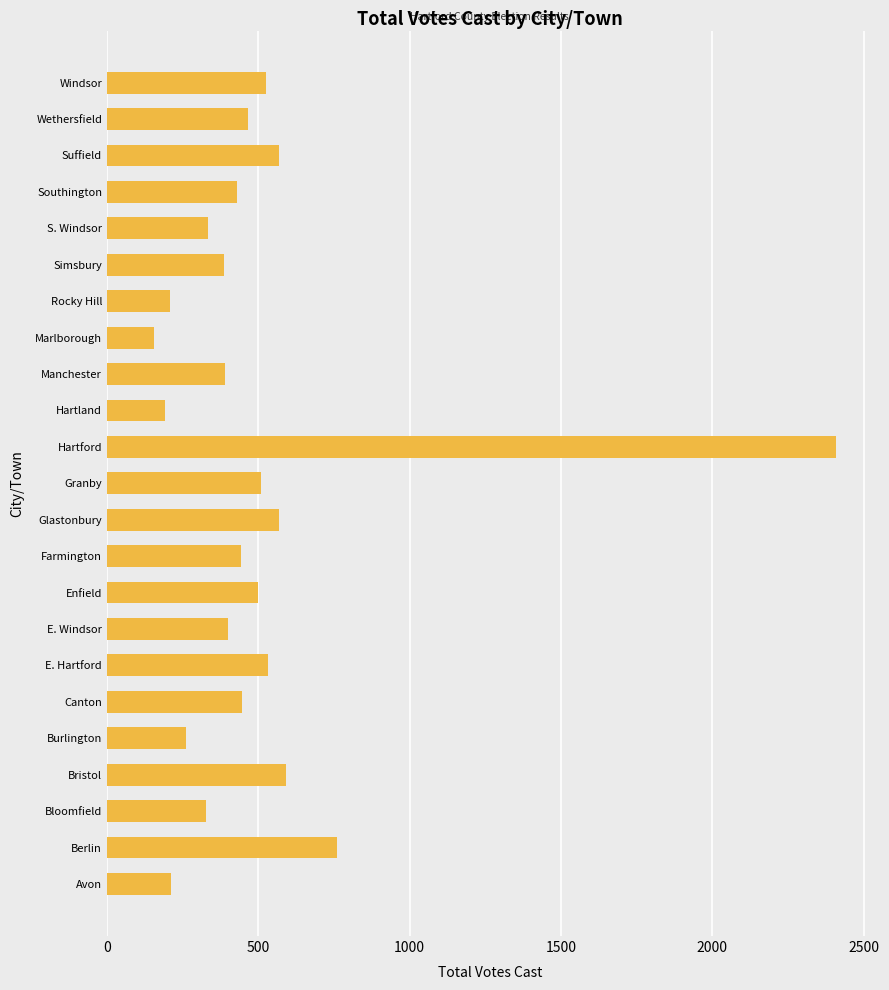

What is the sum of the values at Granby and S. Windsor?

845